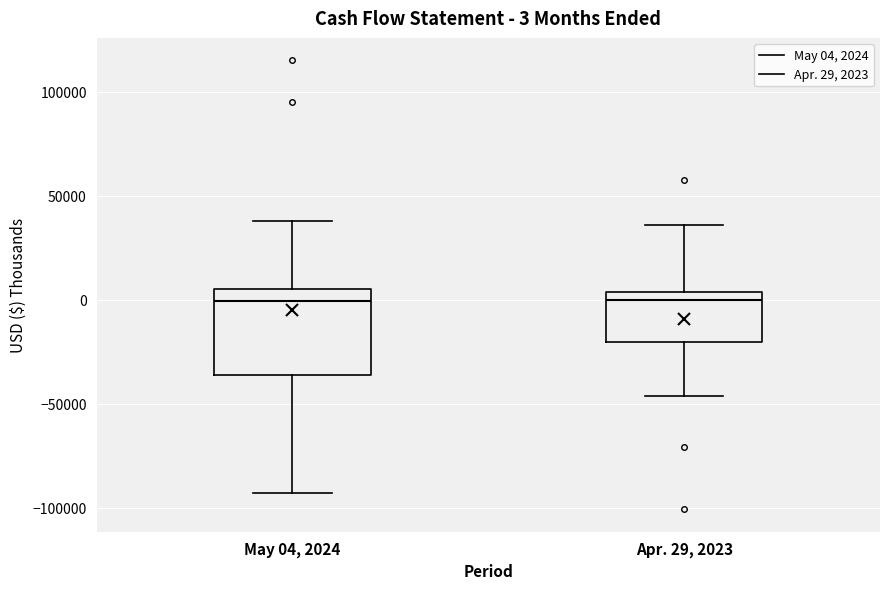

Comparing the boxes themselves (not the whiskers), which one is the tallest?

May 04, 2024